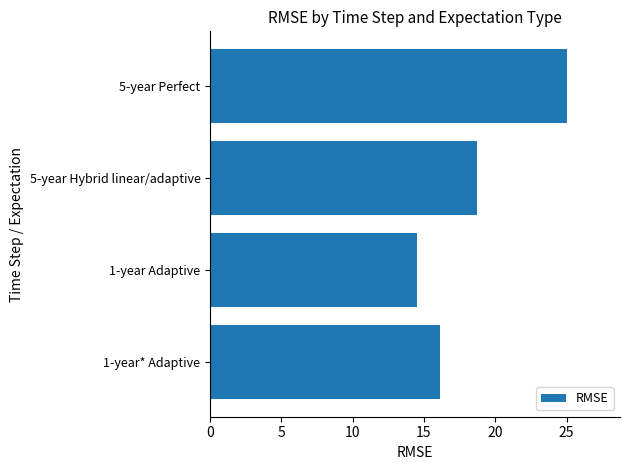

What is the ratio of the value at 5-year Perfect to the value at 1-year Adaptive?

1.7